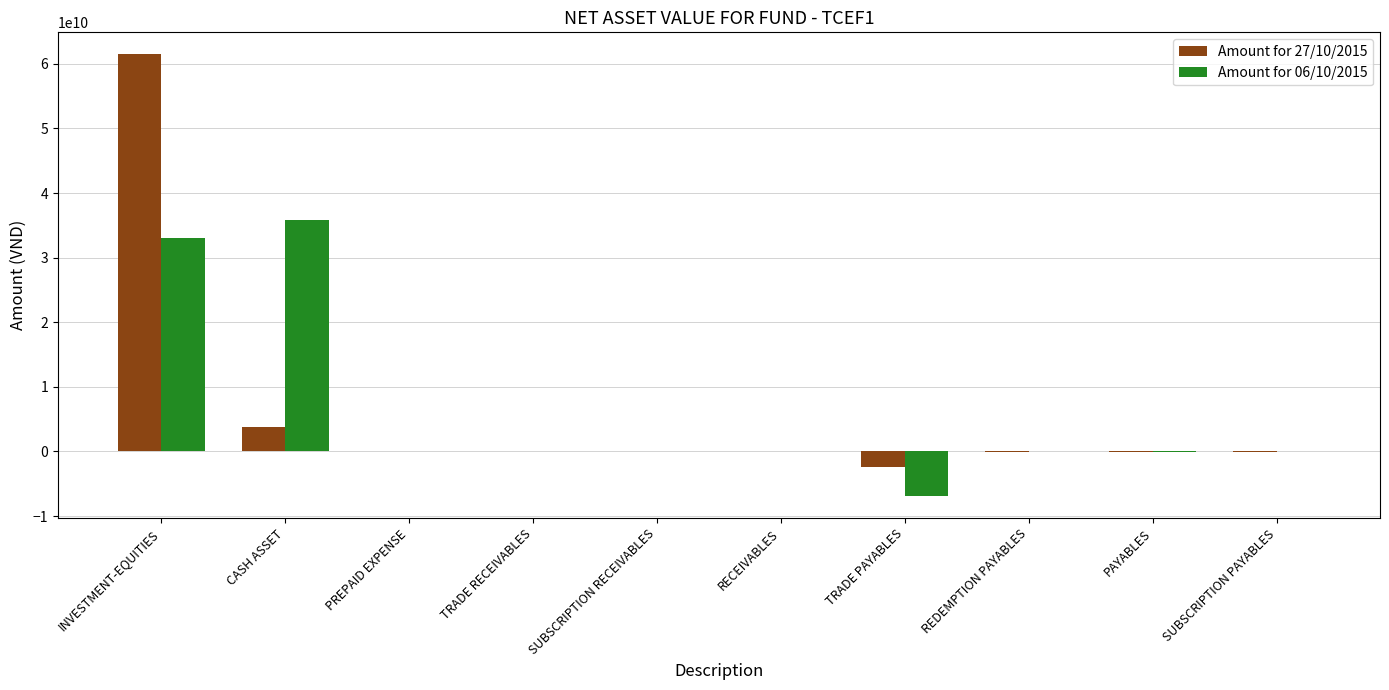

Is it true that Amount for 27/10/2015 equals 87387010866 at INVESTMENT-EQUITIES?

False